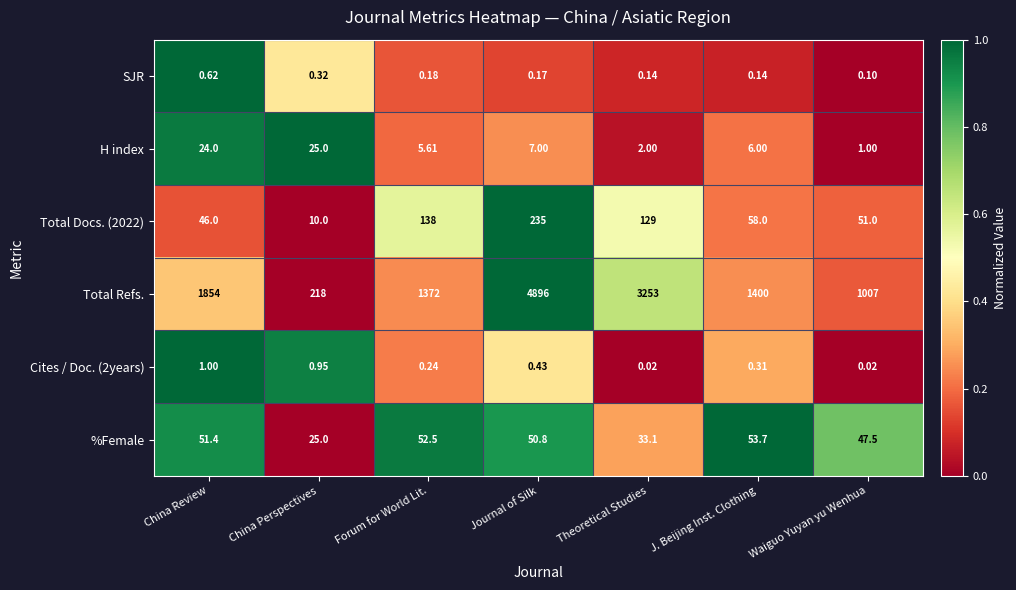

At which label does Total Refs. first exceed 1400?

China Review